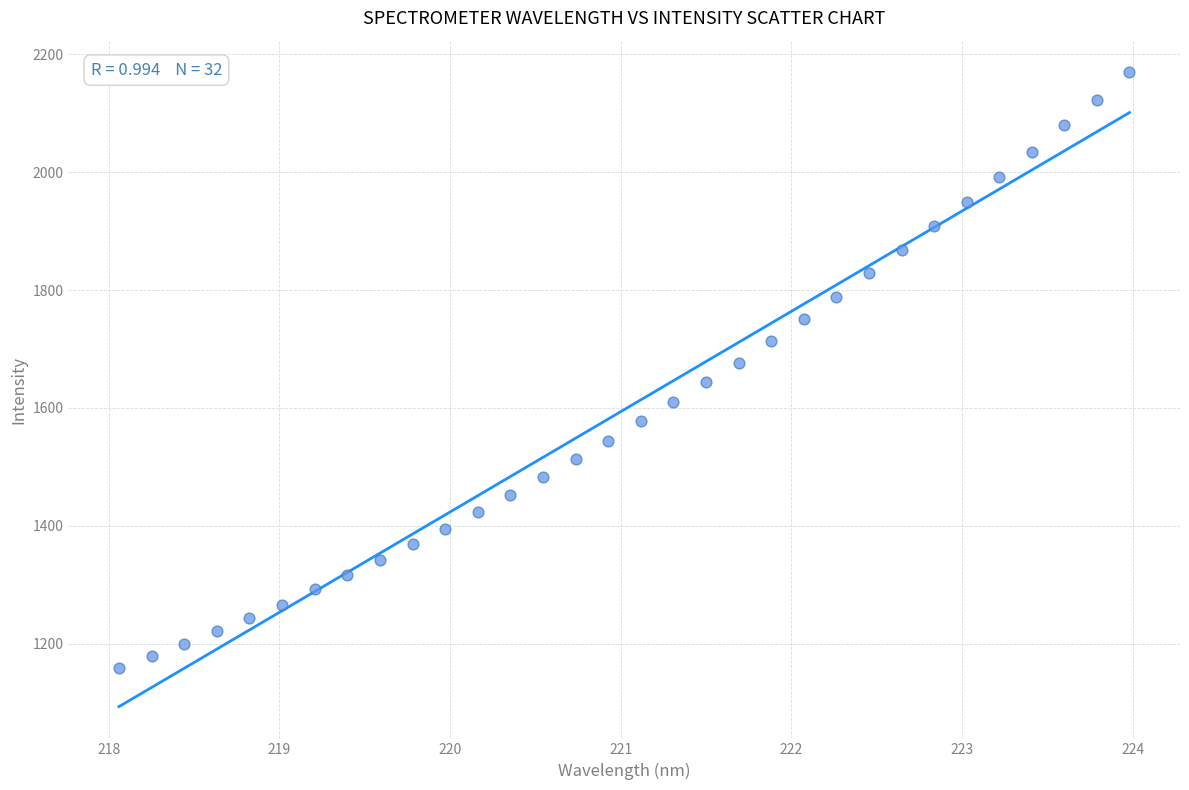

What is the range of Y values (max minus min)?

1010.5